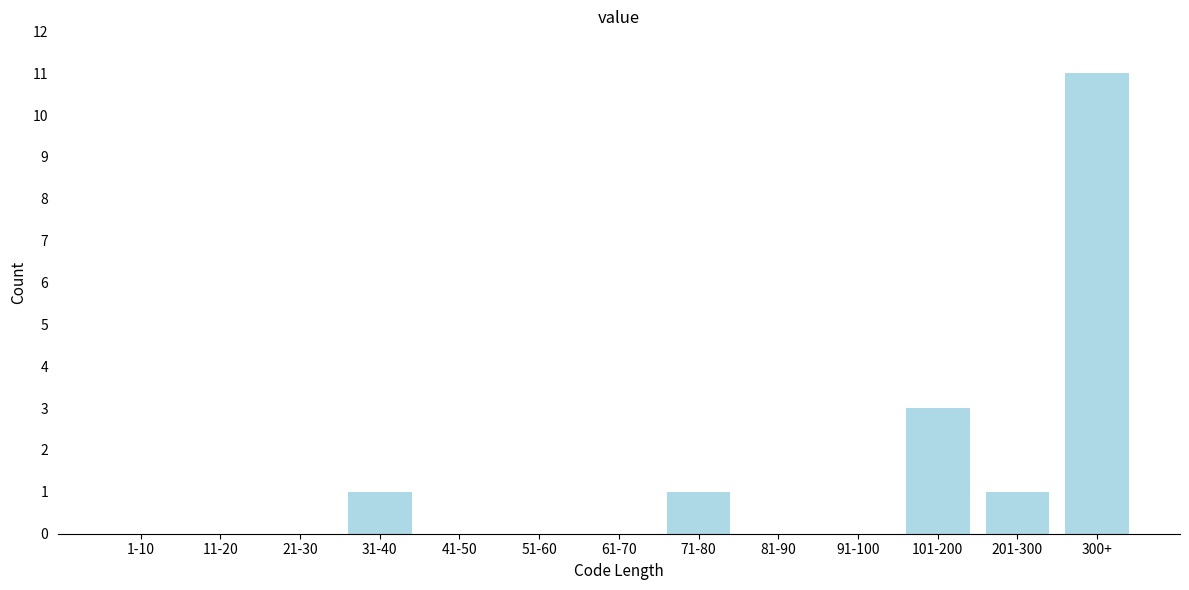

Reading right to left, list all the values displayed in this chart.

300+=11	201-300=1	101-200=3	91-100=0	81-90=0	71-80=1	61-70=0	51-60=0	41-50=0	31-40=1	21-30=0	11-20=0	1-10=0